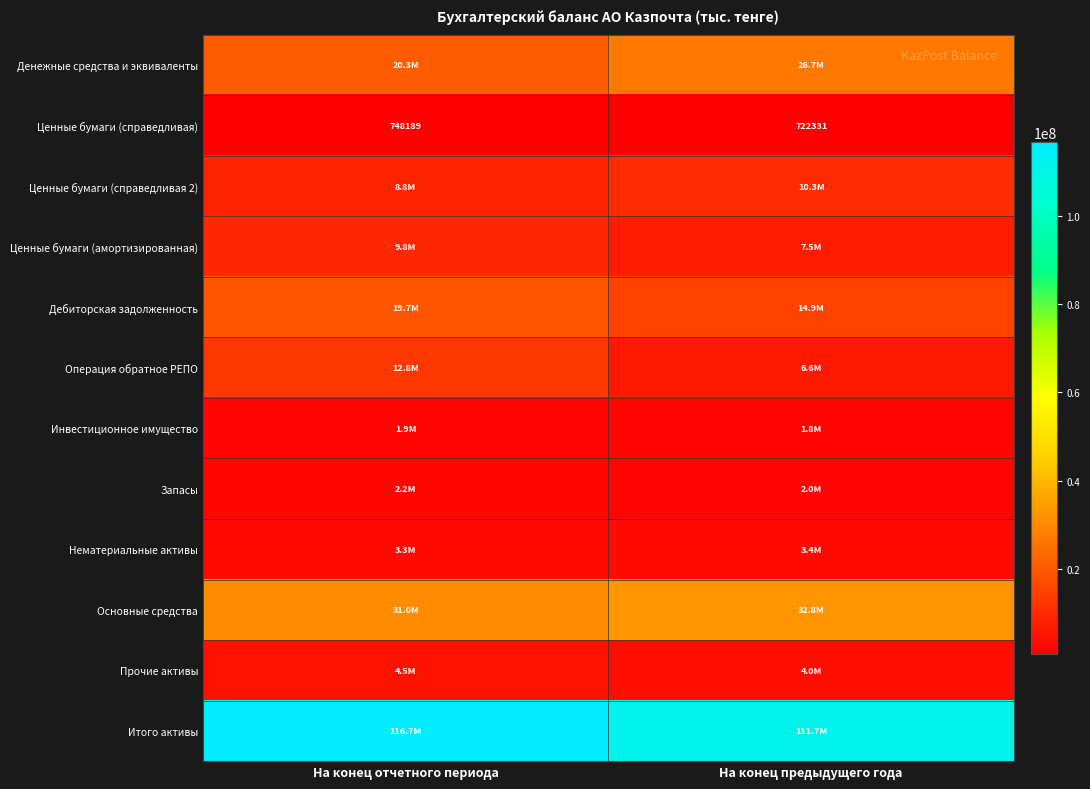

The Ценные бумаги (справедливая) series shows 722331 at На конец предыдущего года. True or false?

True